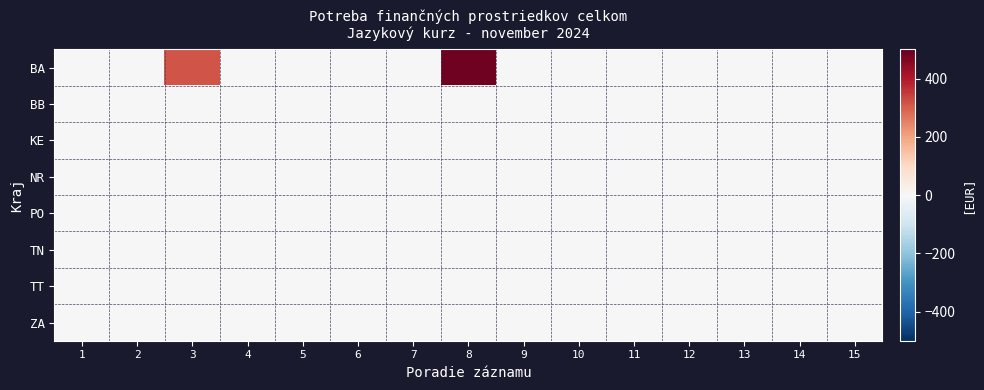

List the series in order of their peak value, highest first.

BA, BB, KE, NR, PO, TN, TT, ZA